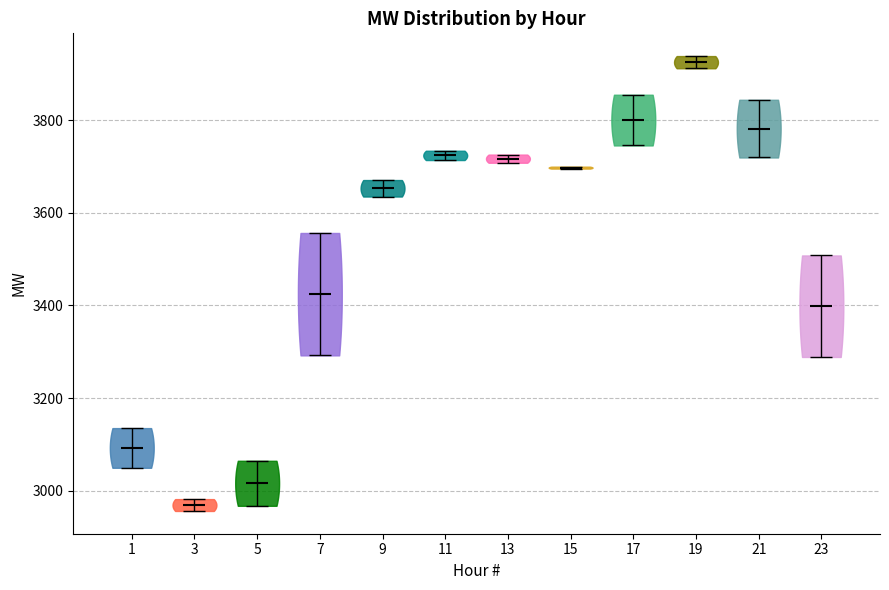

Reading left to right, read every violin against the y-axis: where its median line is, and the lowest and highest points it reaches. The values are not printed on the chart, so give them approximately, as read against the axis.

1: median line 3100, lowest point 3040, highest point 3140
3: median line 2960, lowest point 2960, highest point 2980
5: median line 3020, lowest point 2960, highest point 3060
7: median line 3420, lowest point 3300, highest point 3560
9: median line 3660, lowest point 3640, highest point 3680
11: median line 3720, lowest point 3720, highest point 3740
13: median line 3720, lowest point 3700, highest point 3720
15: median line 3700, lowest point 3700, highest point 3700
17: median line 3800, lowest point 3740, highest point 3860
19: median line 3920, lowest point 3920, highest point 3940
21: median line 3780, lowest point 3720, highest point 3840
23: median line 3400, lowest point 3280, highest point 3500